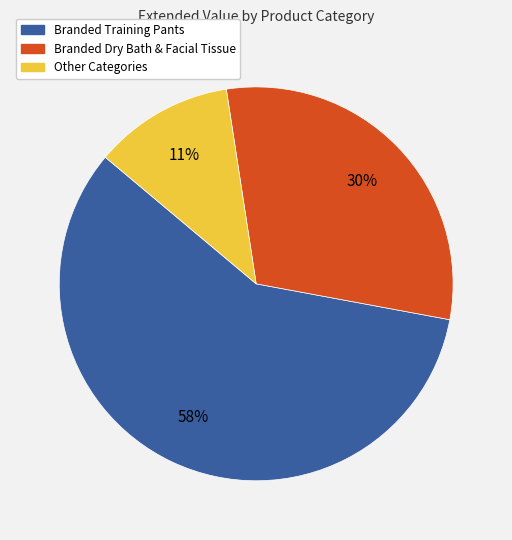

To the nearest percent, what is the difference between the largest and smallest slice percentages?

47%